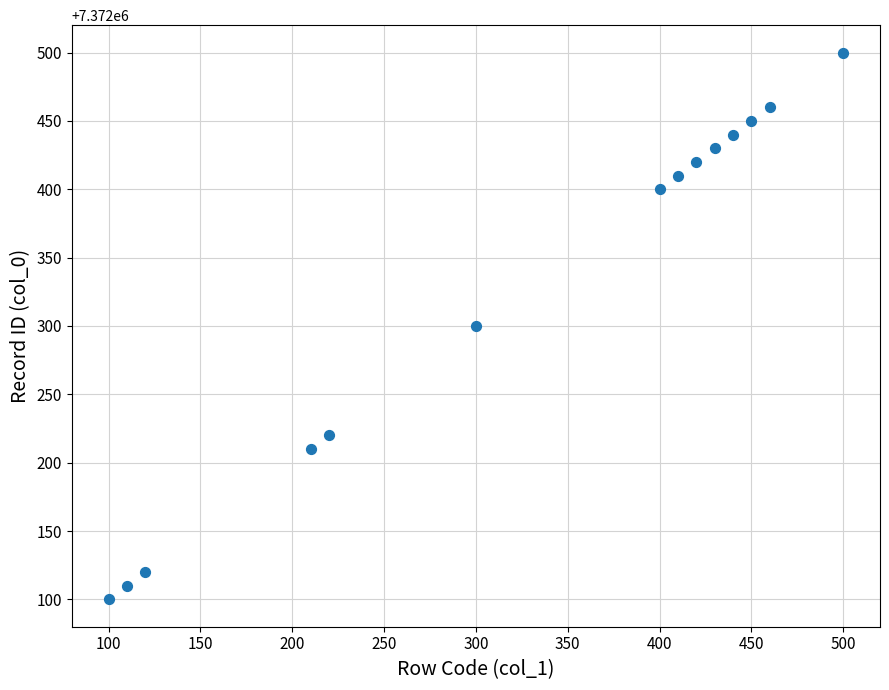

What is the range of Y values (max minus min)?

400